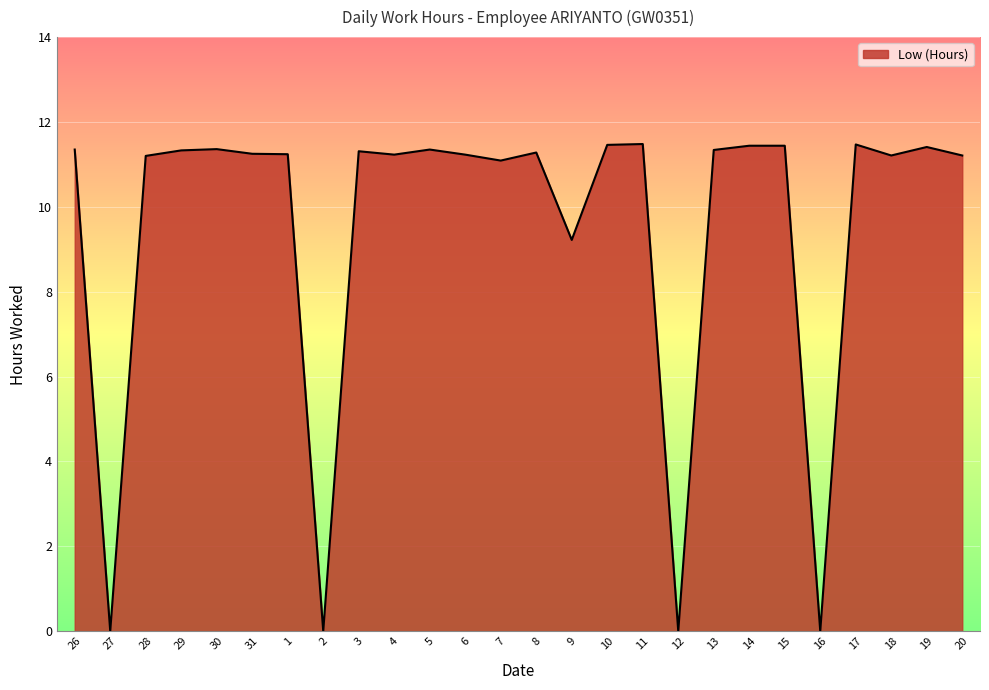

What position from the left is 28?

3